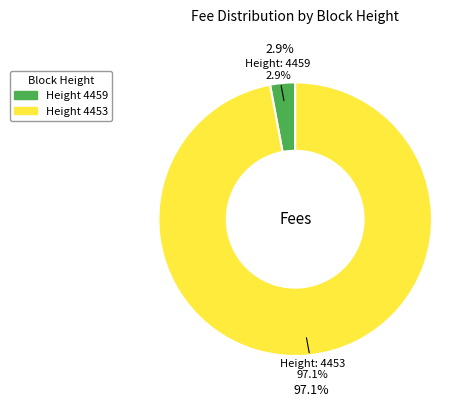

To the nearest percent, what is the difference between the largest and smallest slice percentages?

94%